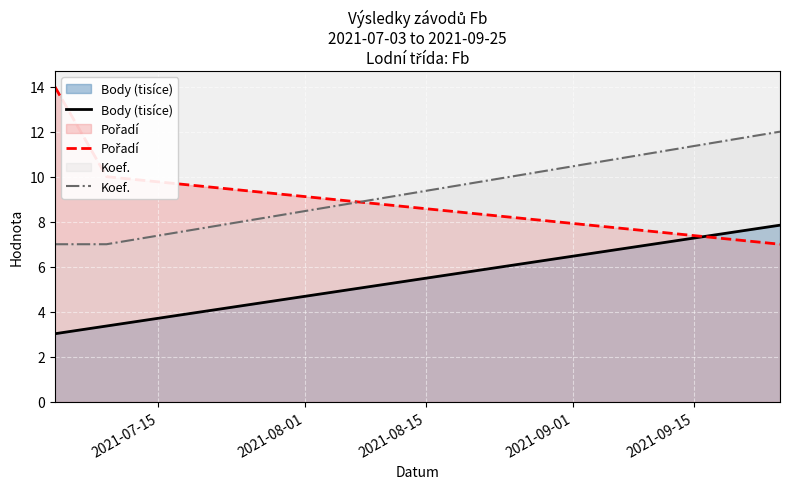

What is the maximum value shown in the chart?

14.0